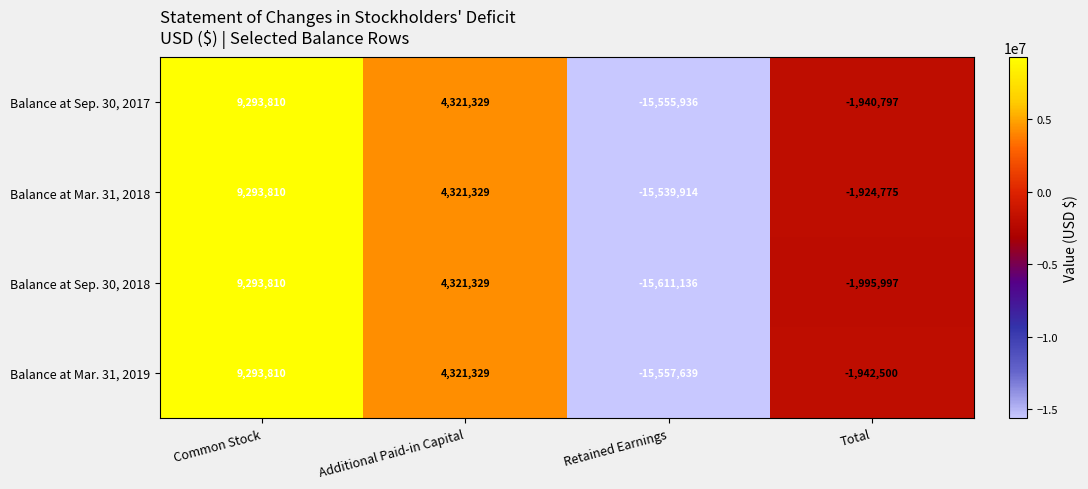

How many distinct data groups are displayed?

4